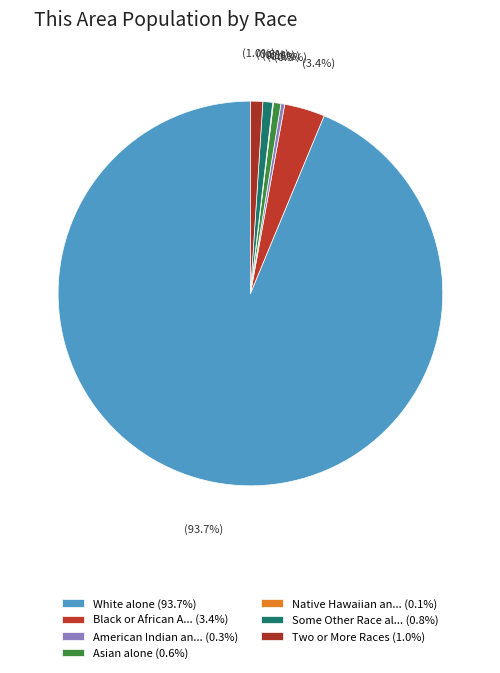

How many slices are in this pie chart?

7